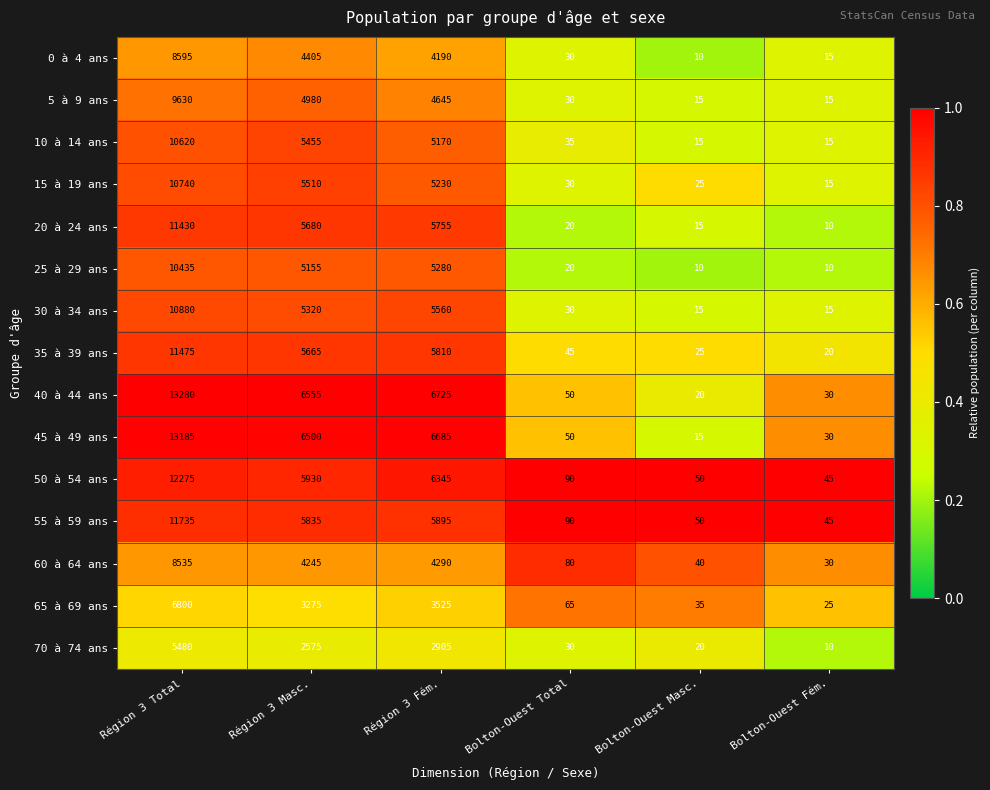

Rank the series by their maximum value, from highest to lowest.

40 à 44 ans, 45 à 49 ans, 50 à 54 ans, 55 à 59 ans, 35 à 39 ans, 20 à 24 ans, 30 à 34 ans, 15 à 19 ans, 10 à 14 ans, 25 à 29 ans, 5 à 9 ans, 0 à 4 ans, 60 à 64 ans, 65 à 69 ans, 70 à 74 ans